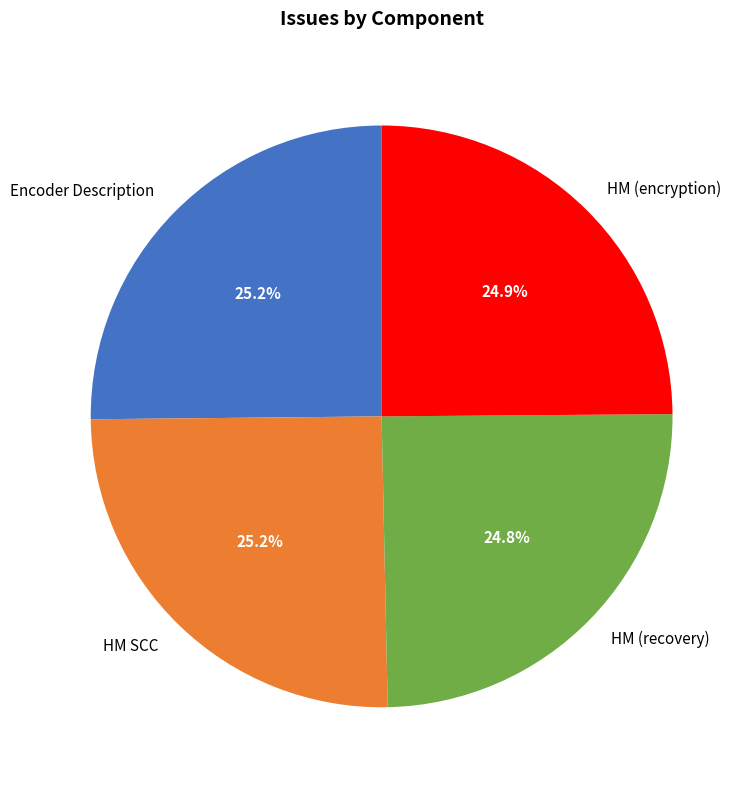

What is the ratio of the value at Encoder Description to the value at HM (encryption)?

1.0